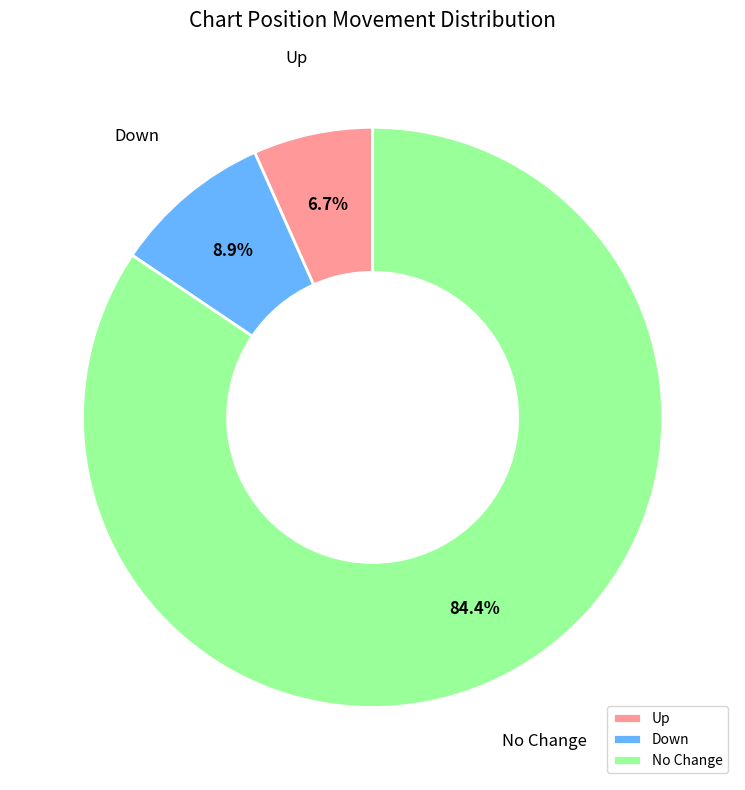

Which has a higher value, Down or No Change?

No Change